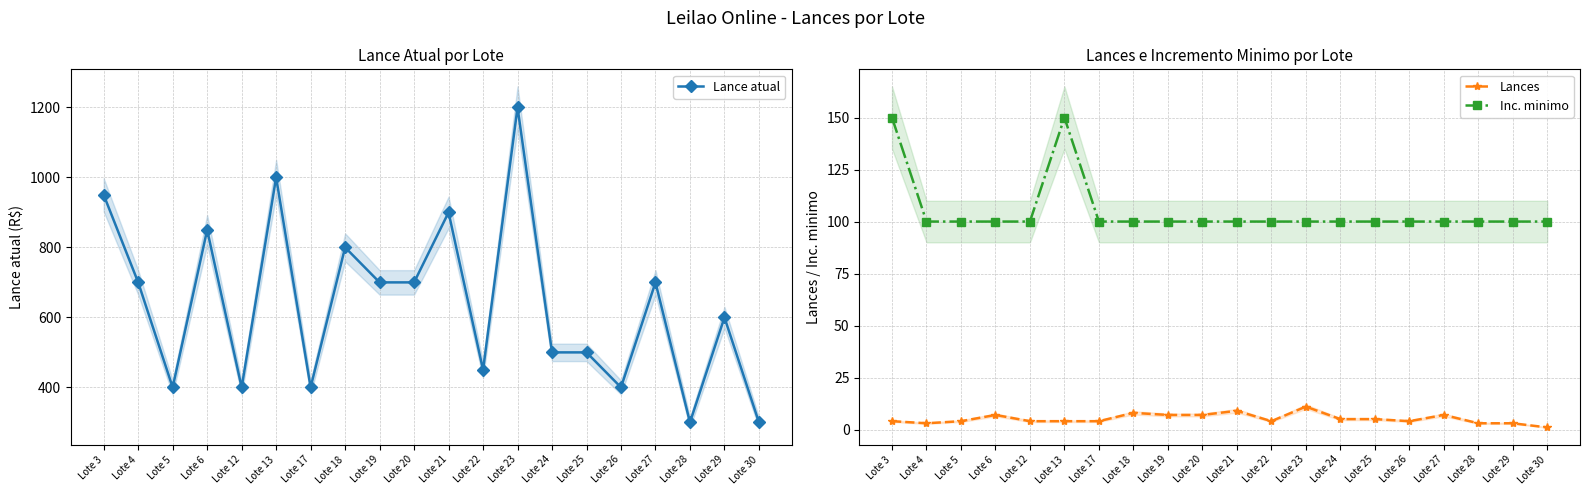

Between Lote 21 and Lote 12, which is larger?

Lote 21